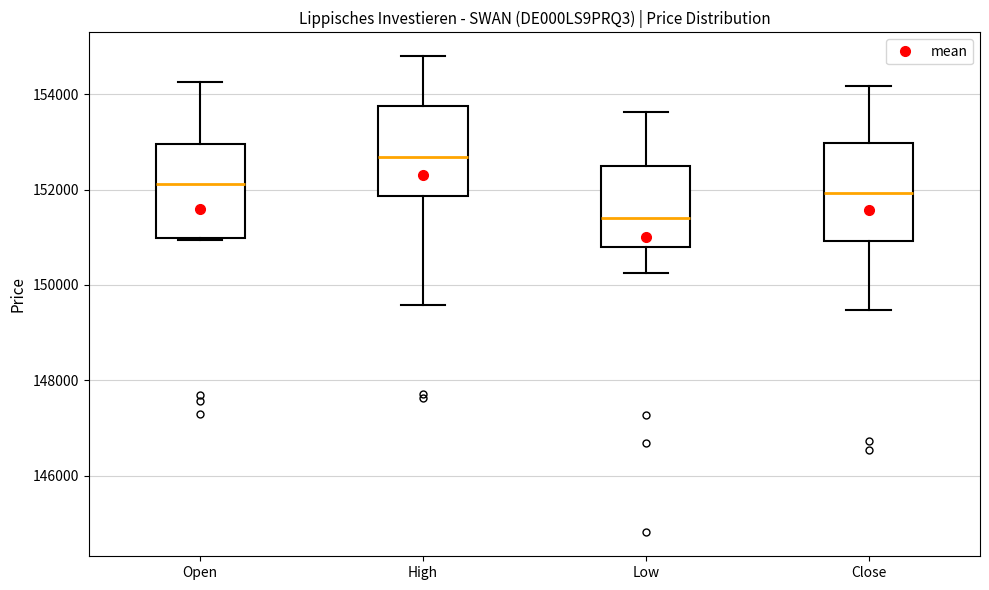

Which box's median line is the highest?

High